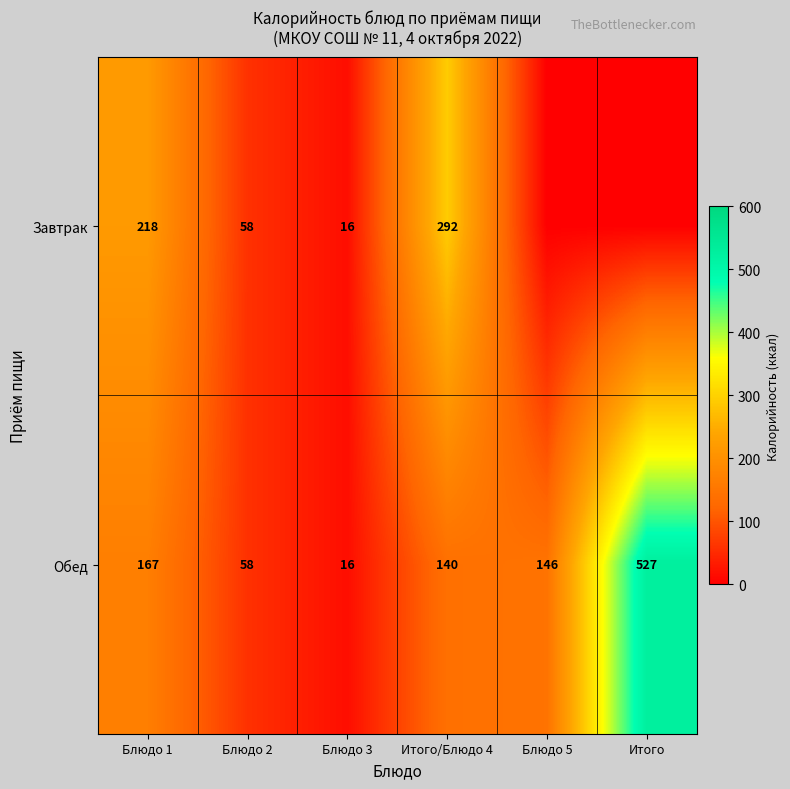

Rank the series at Итого/Блюдо 4 from lowest to highest value.

Обед, Завтрак